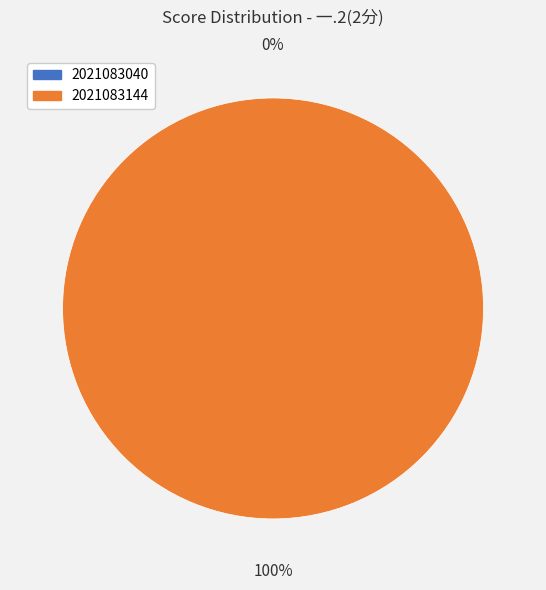

True or false: 2021083040 accounts for 9% of the total.

False